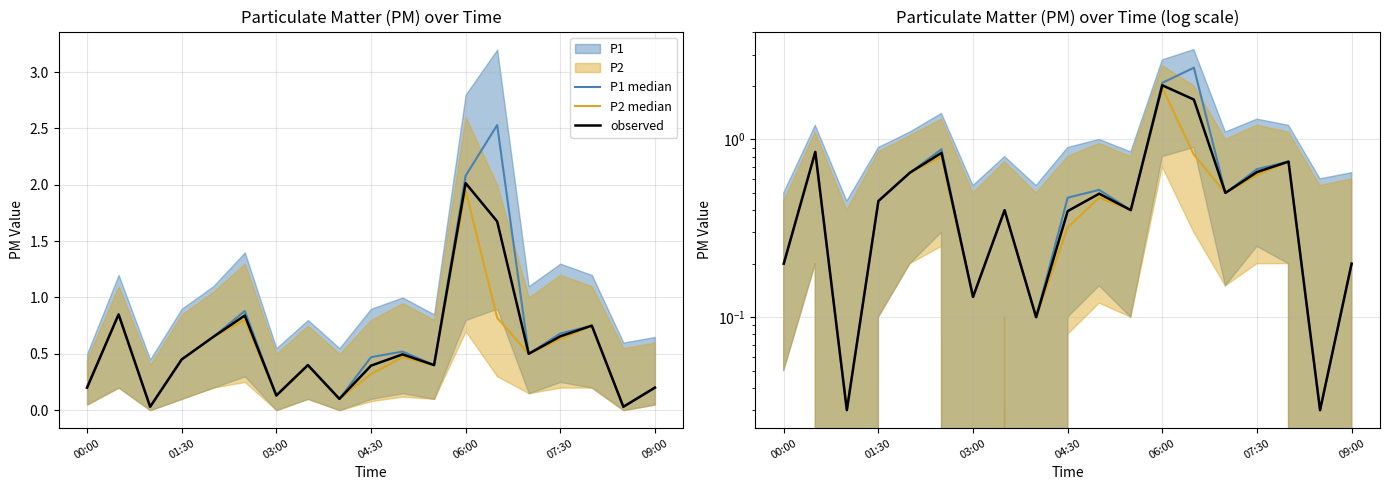

In P1 median, how many points are higher than both neighbors (excluding endpoints)?

6